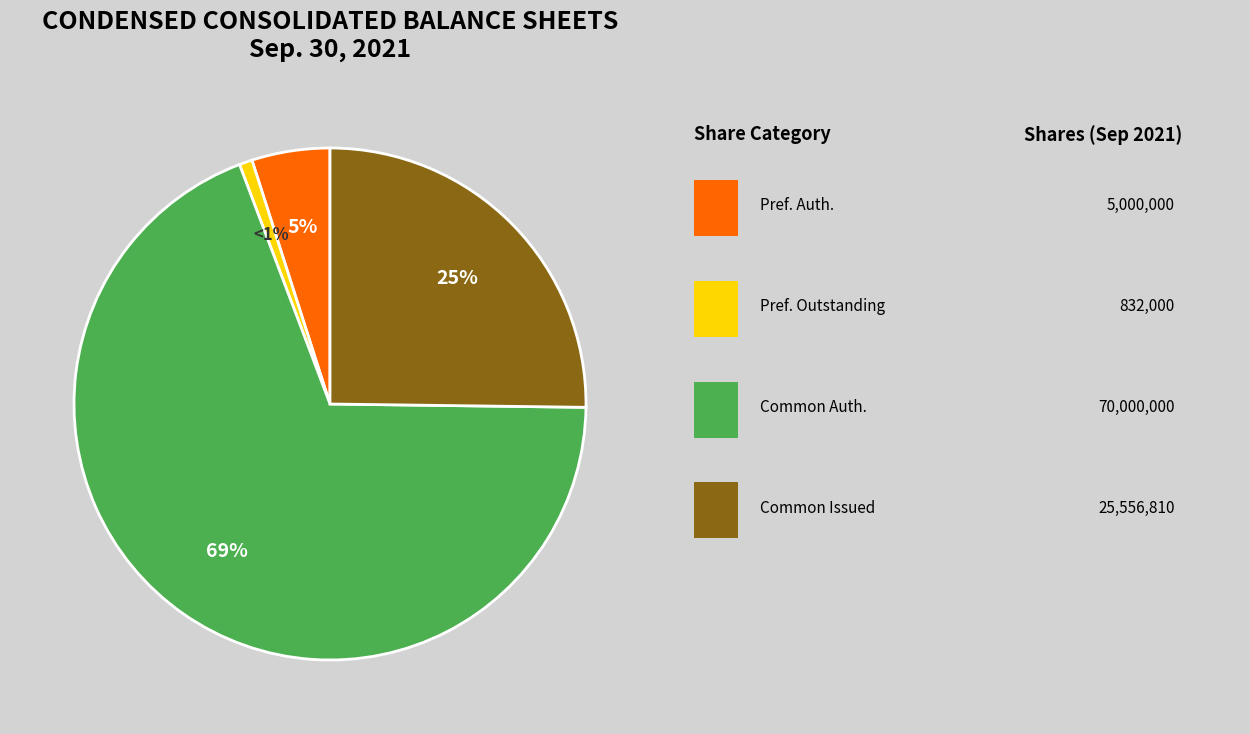

To the nearest percent, what is the average slice percentage?

25%